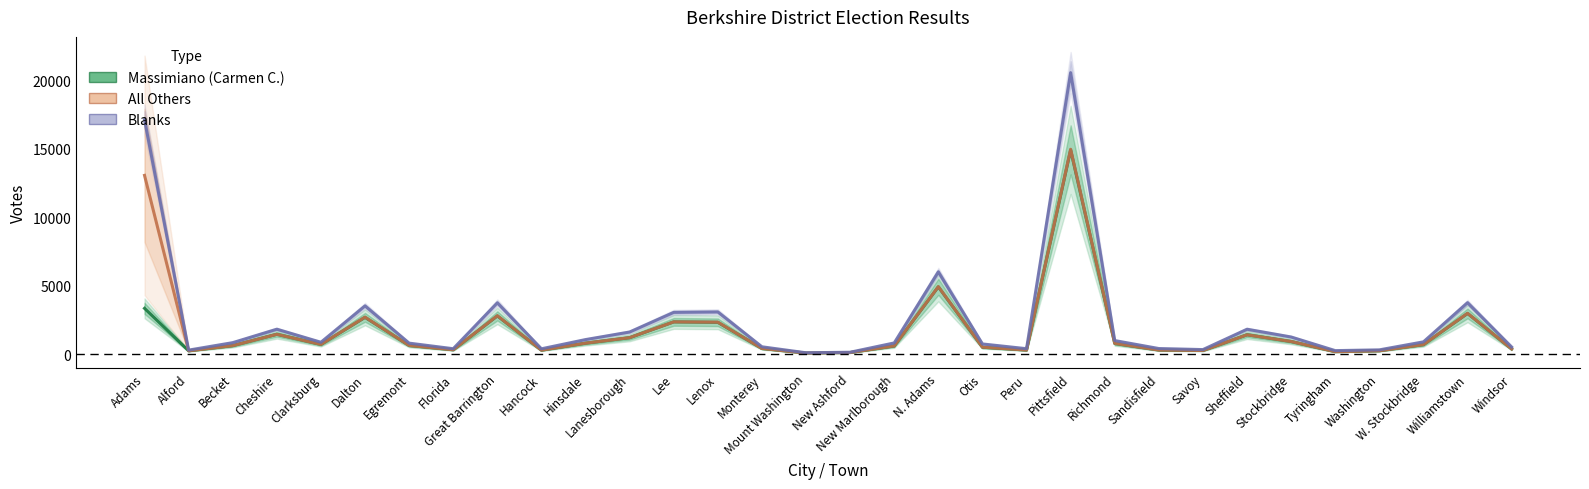

Which label corresponds to the smallest value in the chart?

Mount Washington